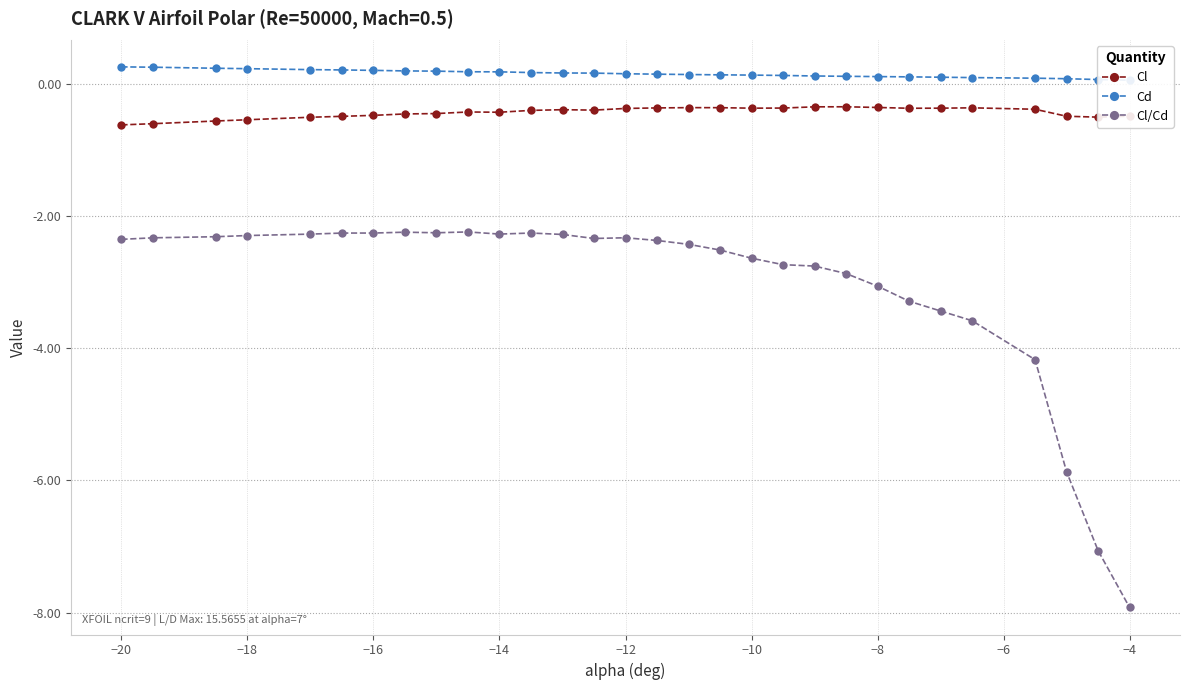

What is the highest value of the Cl series?

-0.3